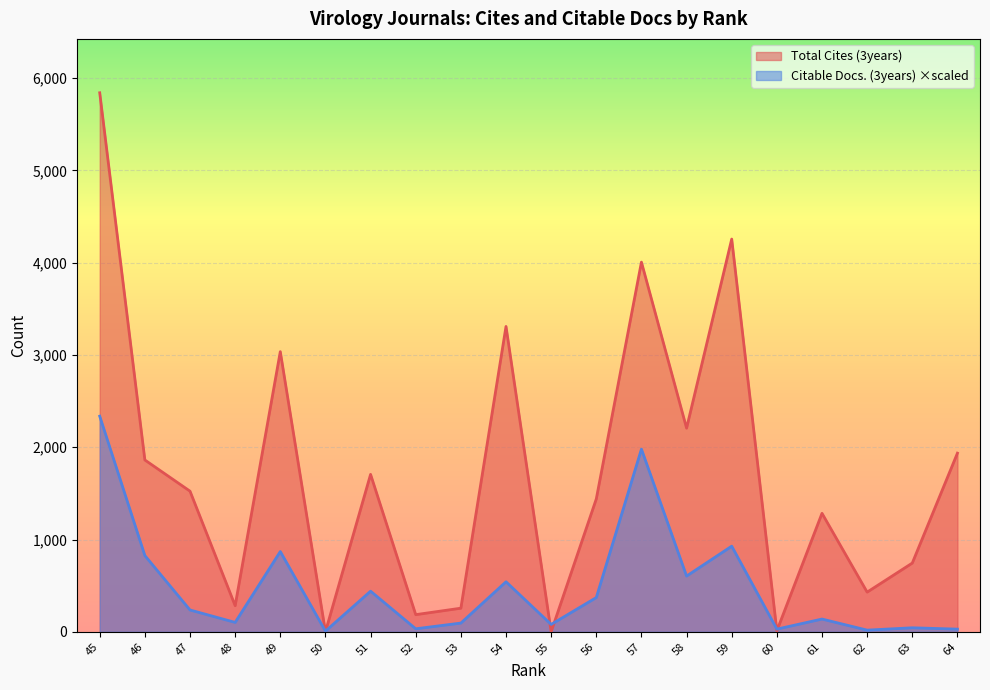

What is the total value across all series at 62?

448.2